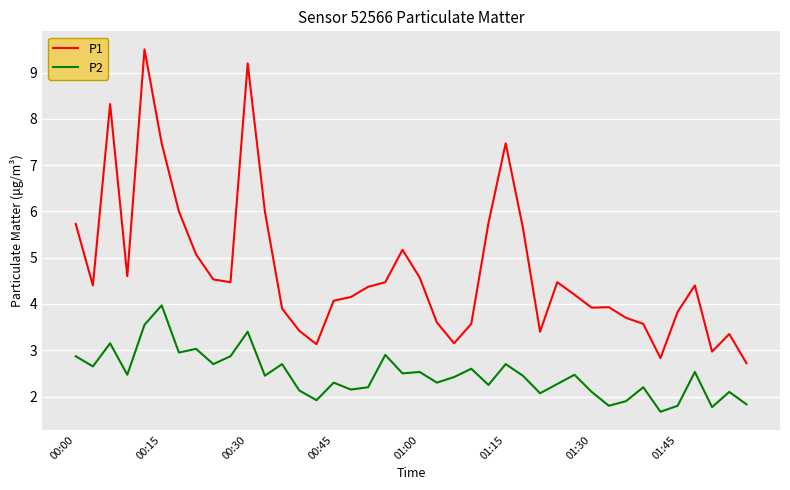

List the series in order of their overall mean, highest first.

P1, P2